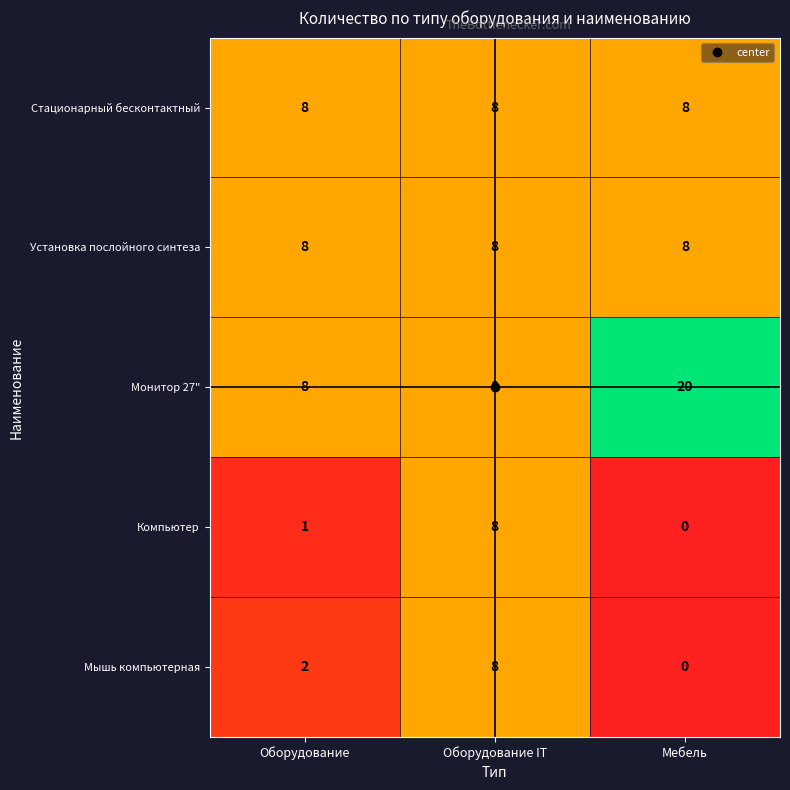

At which category is the sum across all series the highest?

Оборудование IT